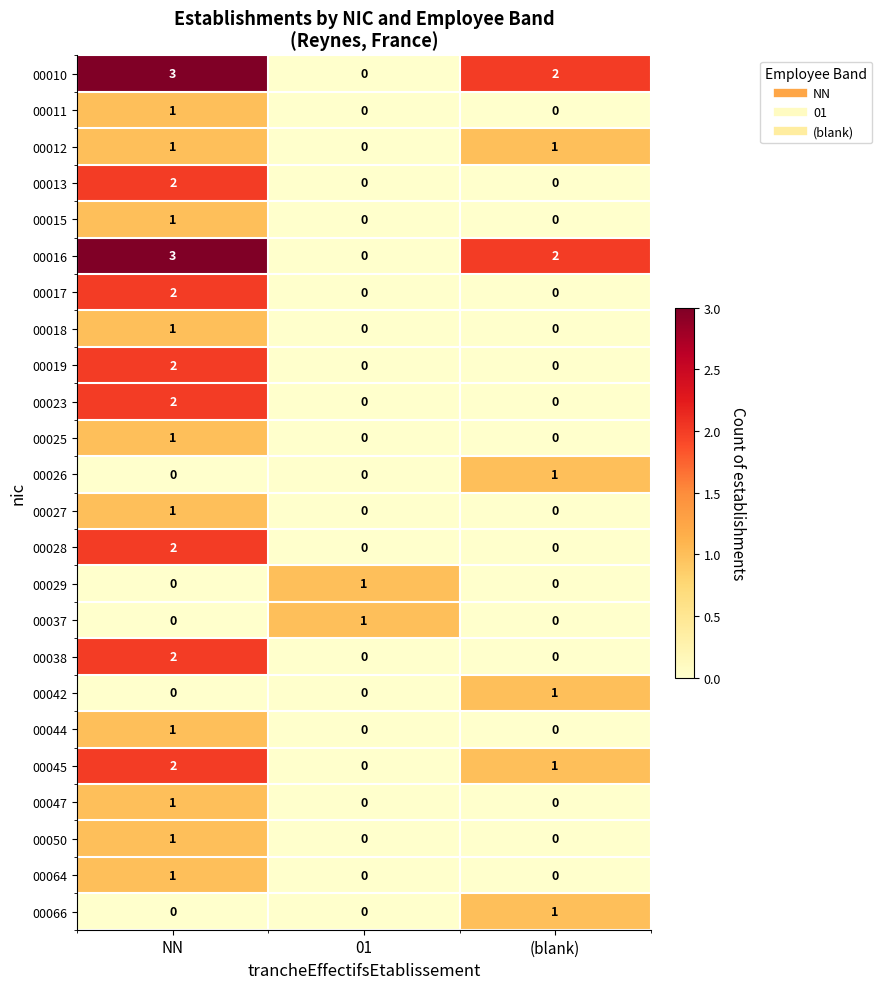

At which label does 00023 reach its peak?

NN